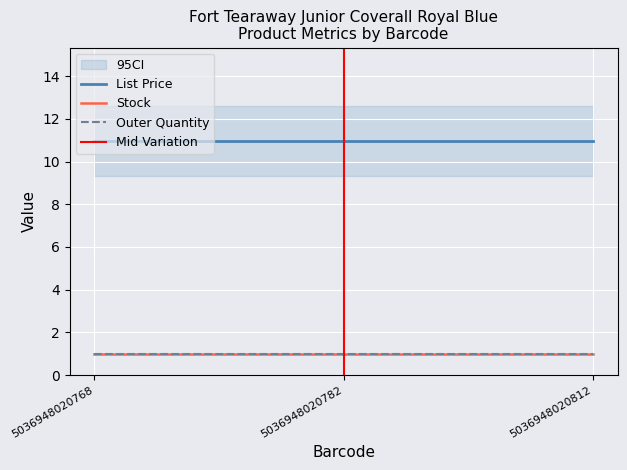

Is the value of List Price at 5036948020768 greater than the value of Stock at 5036948020768?

Yes